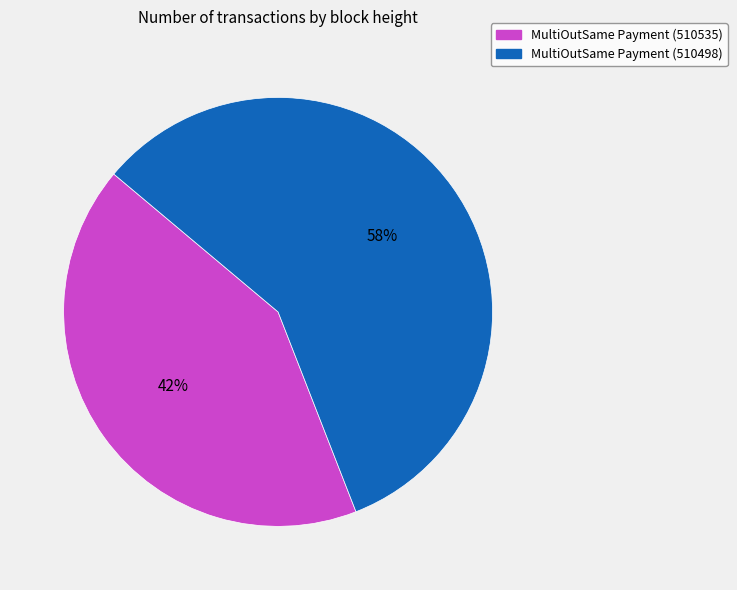

Do MultiOutSame Payment (510498) and MultiOutSame Payment (510535) together represent more than half of the pie?

Yes